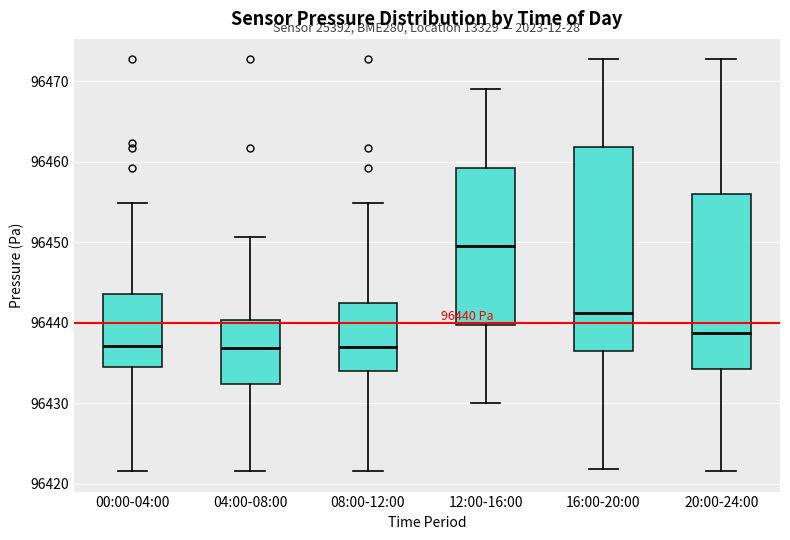

Comparing the boxes themselves (not the whiskers), which one is the tallest?

16:00-20:00